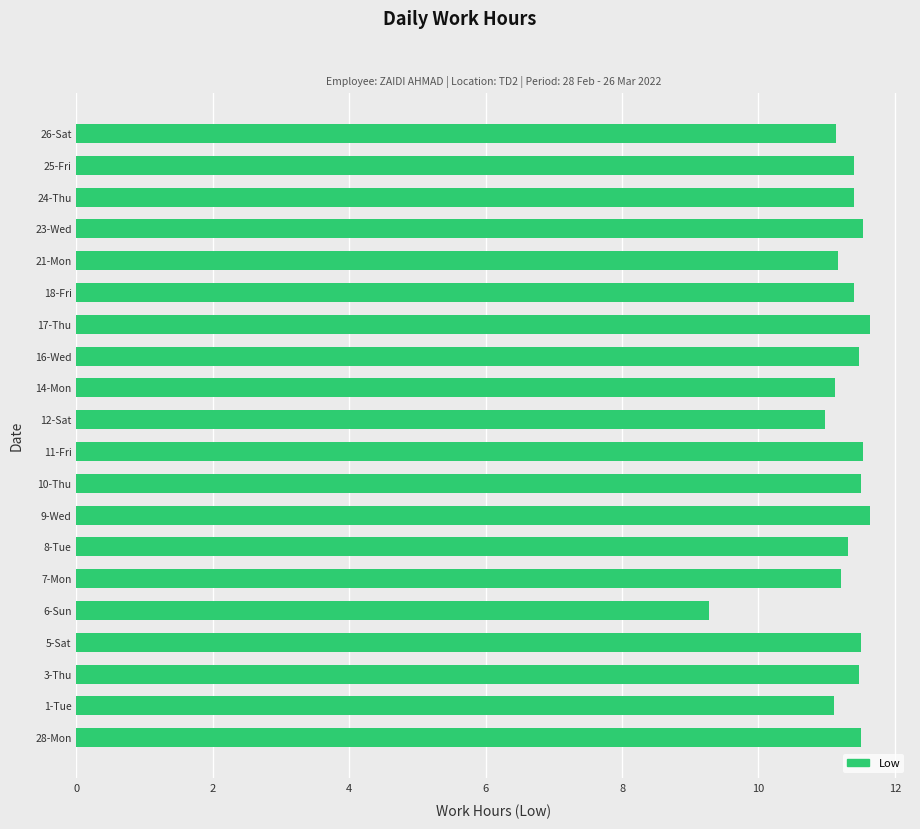

What is the change in value from 3-Thu to 6-Sun?

-2.2